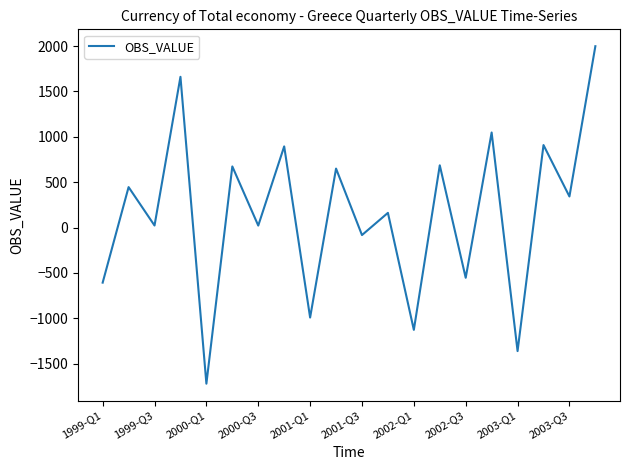

What is the difference between the maximum and minimum values?

3719.4